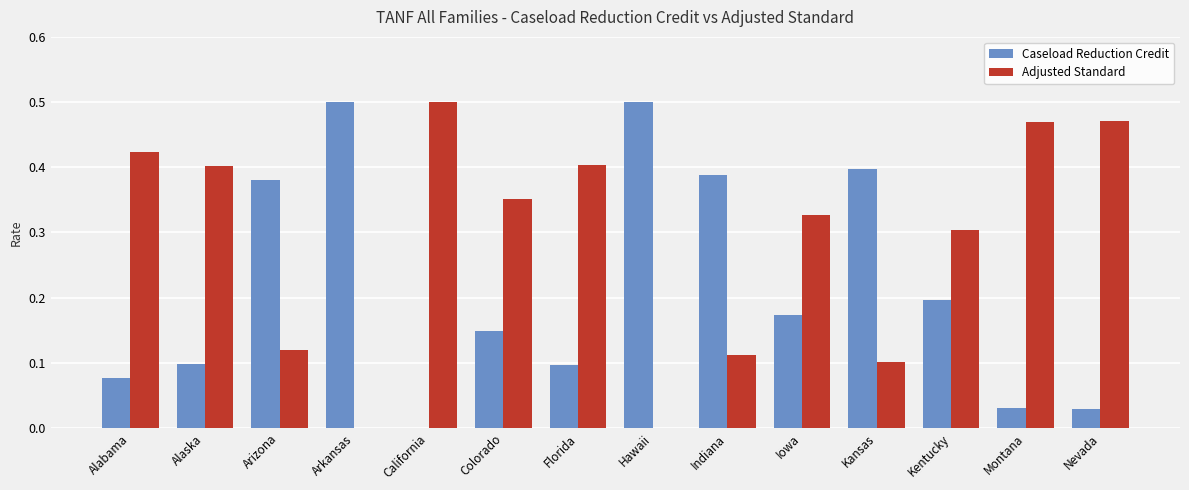

Are the bars grouped side by side (vs. stacked)?

Yes